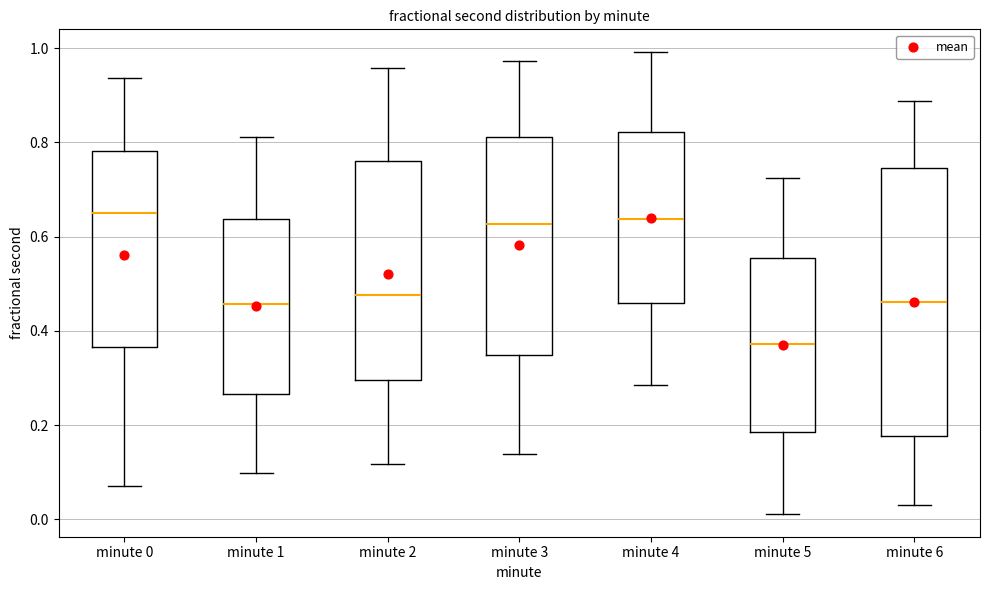

Reading left to right, transcribe this box plot: for each box, give where its median line is, the range the box spans, and where its two whiskers end, as read against the y-axis. The values are not printed on the chart, so give them approximately, as read against the axis.

minute 0: median 0.64, box 0.36 to 0.78, whiskers 0.08 to 0.94
minute 1: median 0.46, box 0.26 to 0.64, whiskers 0.10 to 0.82
minute 2: median 0.48, box 0.30 to 0.76, whiskers 0.12 to 0.96
minute 3: median 0.62, box 0.34 to 0.82, whiskers 0.14 to 0.98
minute 4: median 0.64, box 0.46 to 0.82, whiskers 0.28 to 1.00
minute 5: median 0.38, box 0.18 to 0.56, whiskers 0.02 to 0.72
minute 6: median 0.46, box 0.18 to 0.74, whiskers 0.04 to 0.88